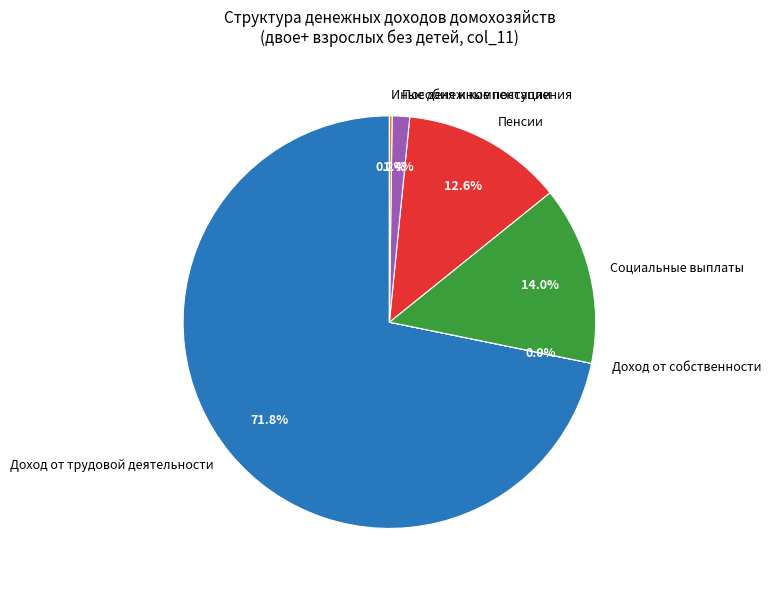

Which slice is the largest?

Доход от трудовой деятельности